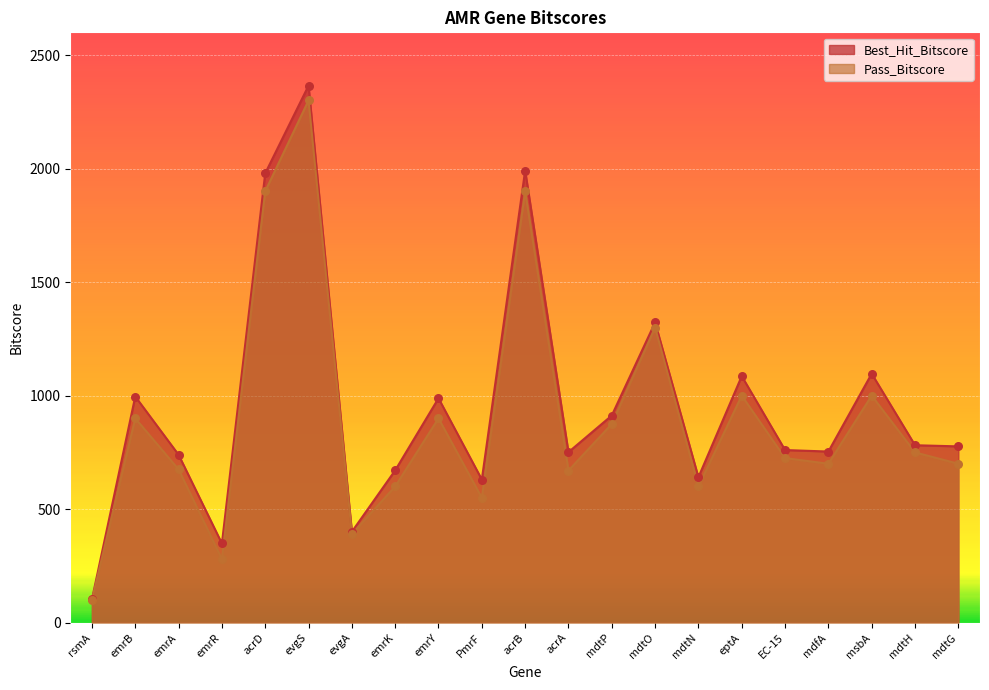

Which series has the largest total across all categories?

Best_Hit_Bitscore